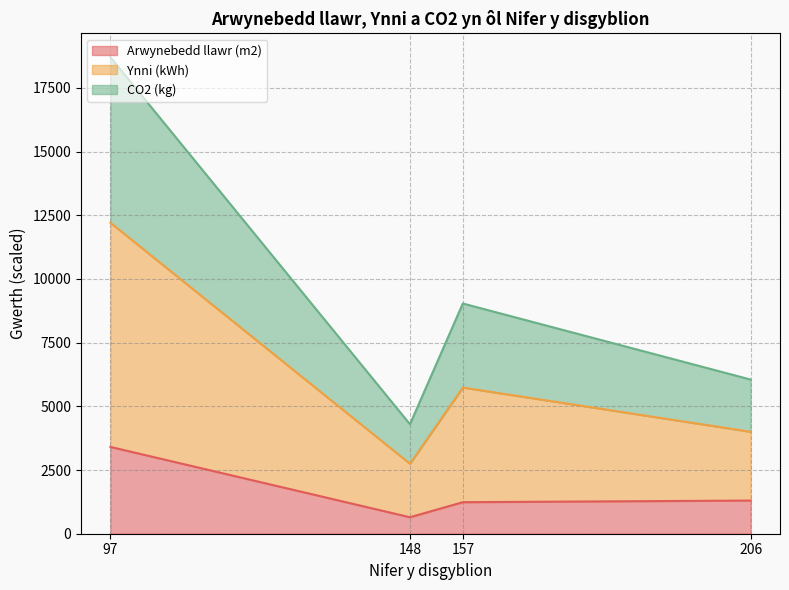

What are all the series names shown in the legend?

Arwynebedd llawr (m2), Ynni (kWh), CO2 (kg)